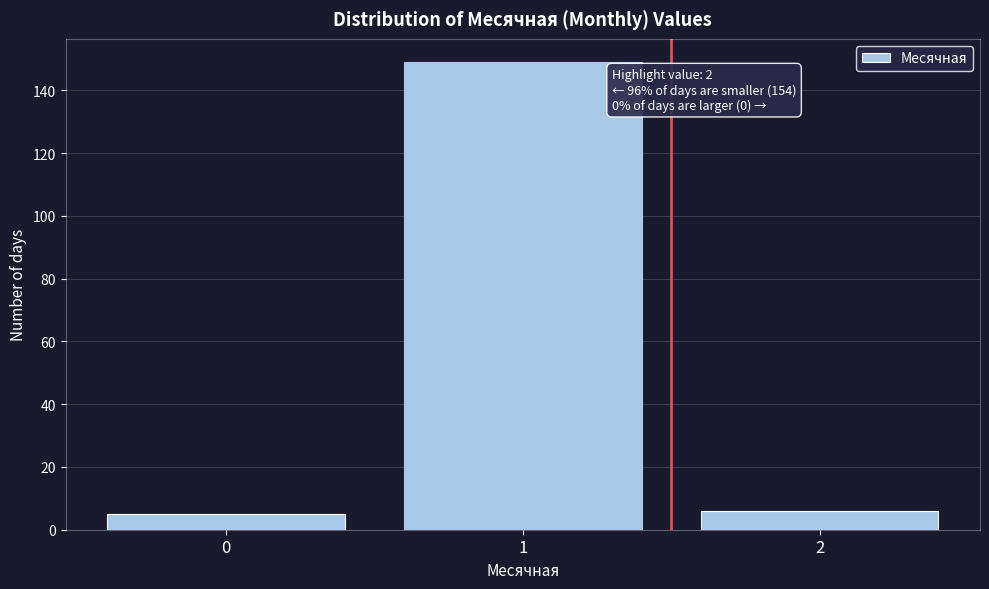

Reading left to right, transcribe all the data shown in this chart.

0=5	1=149	2=6